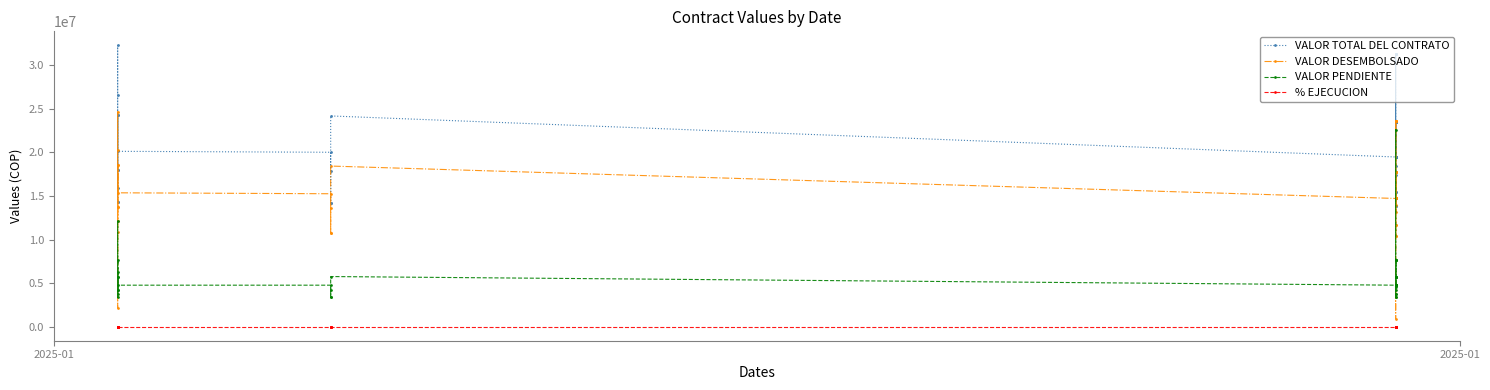

Is it true that % EJECUCION equals 118.7 at 34?

False